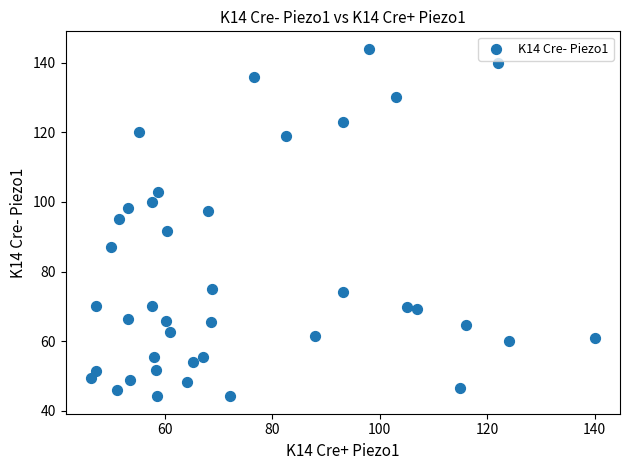

What is the range of Y values (max minus min)?

99.8